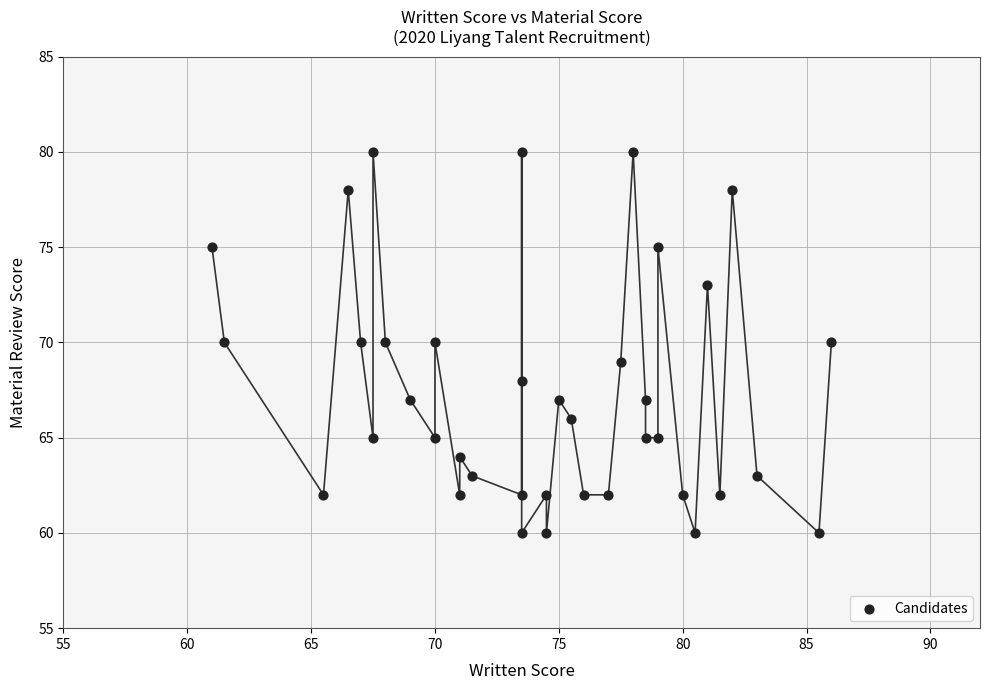

What is the range of Y values (max minus min)?

20